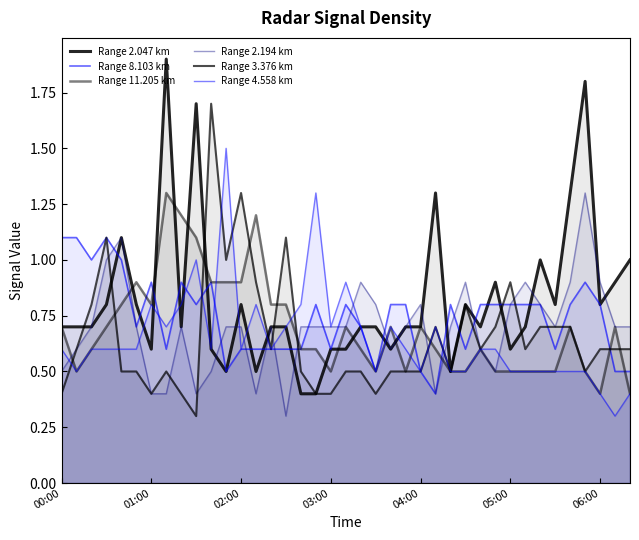

What is the average value of the Range 4.558 km series?

0.6